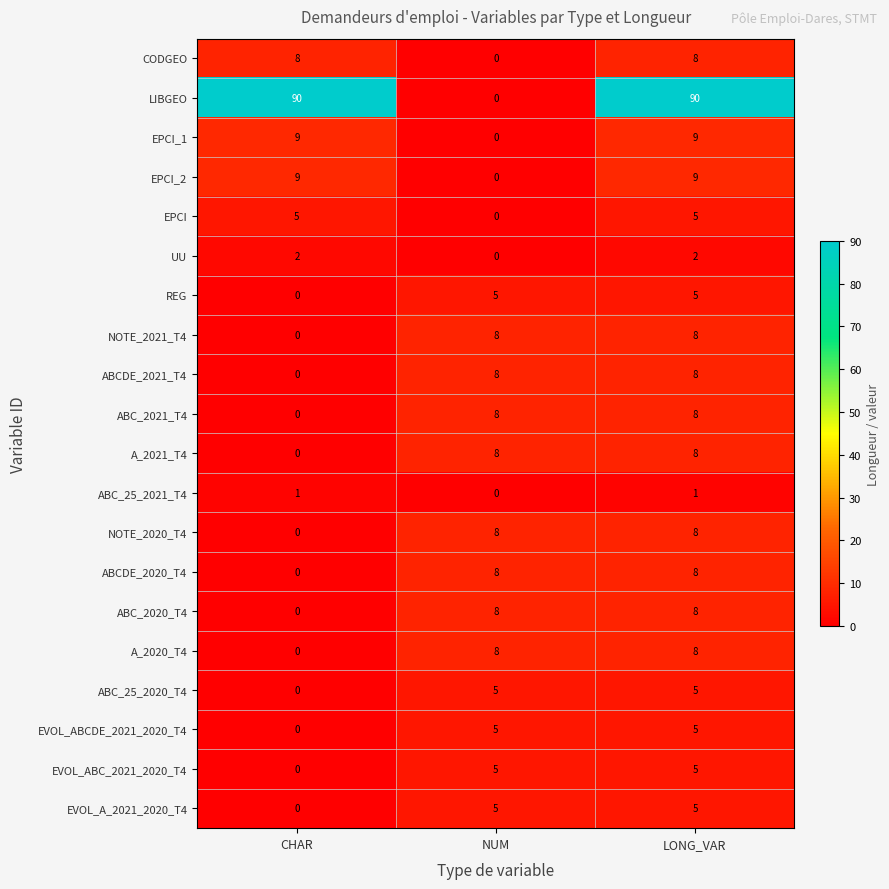

Which series has the largest range (max minus min)?

LIBGEO